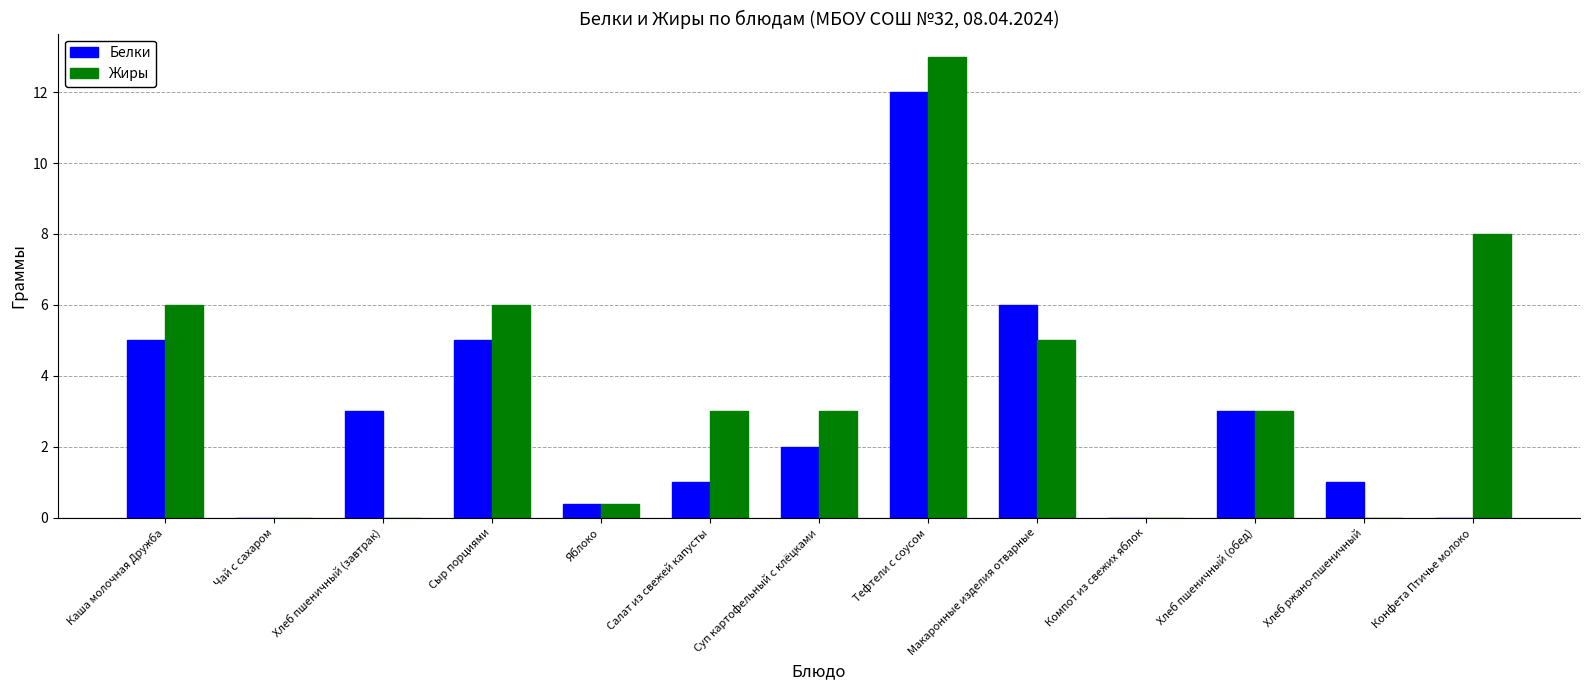

The value of Белки at Суп картофельный с клёцками is 1.0. True or false?

False